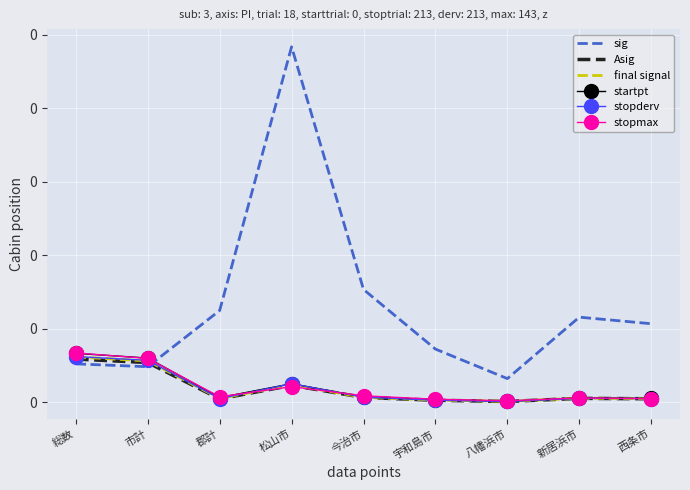

Which series has the widest spread of values?

sig